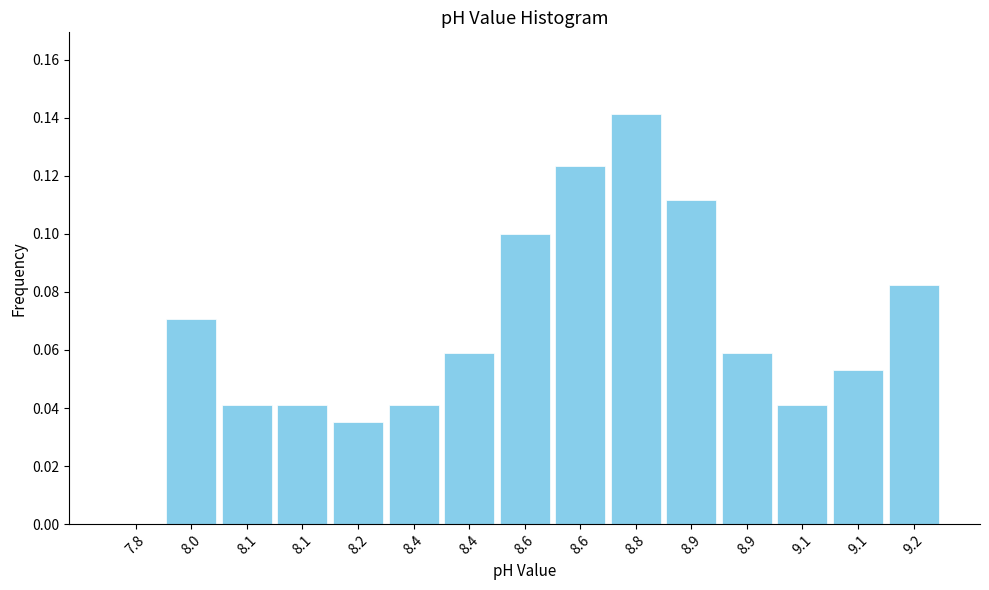

Are the bars horizontal?

No